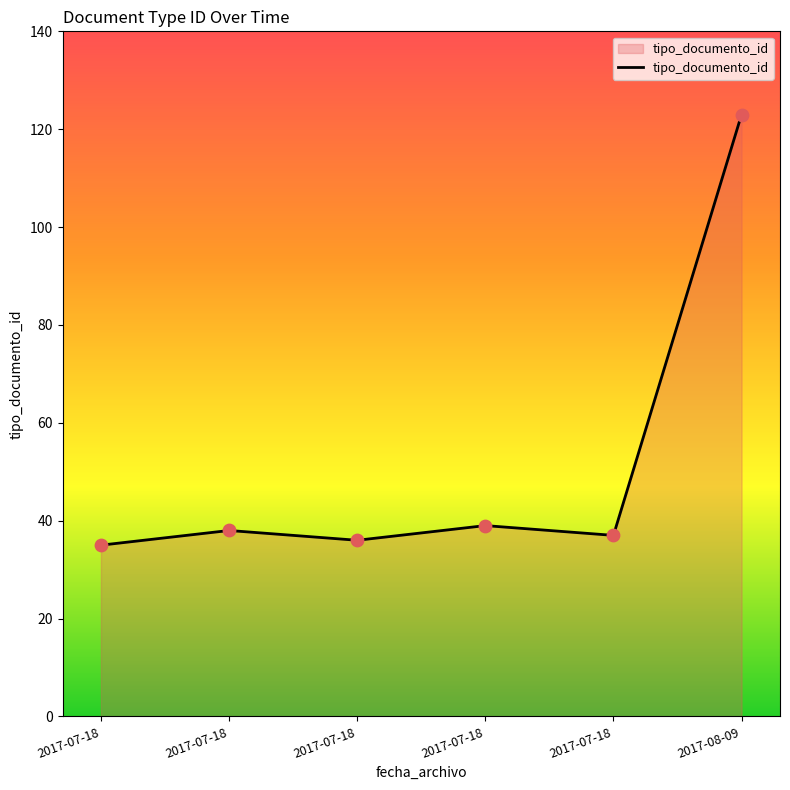

Is this an area chart (filled region under the line)?

Yes